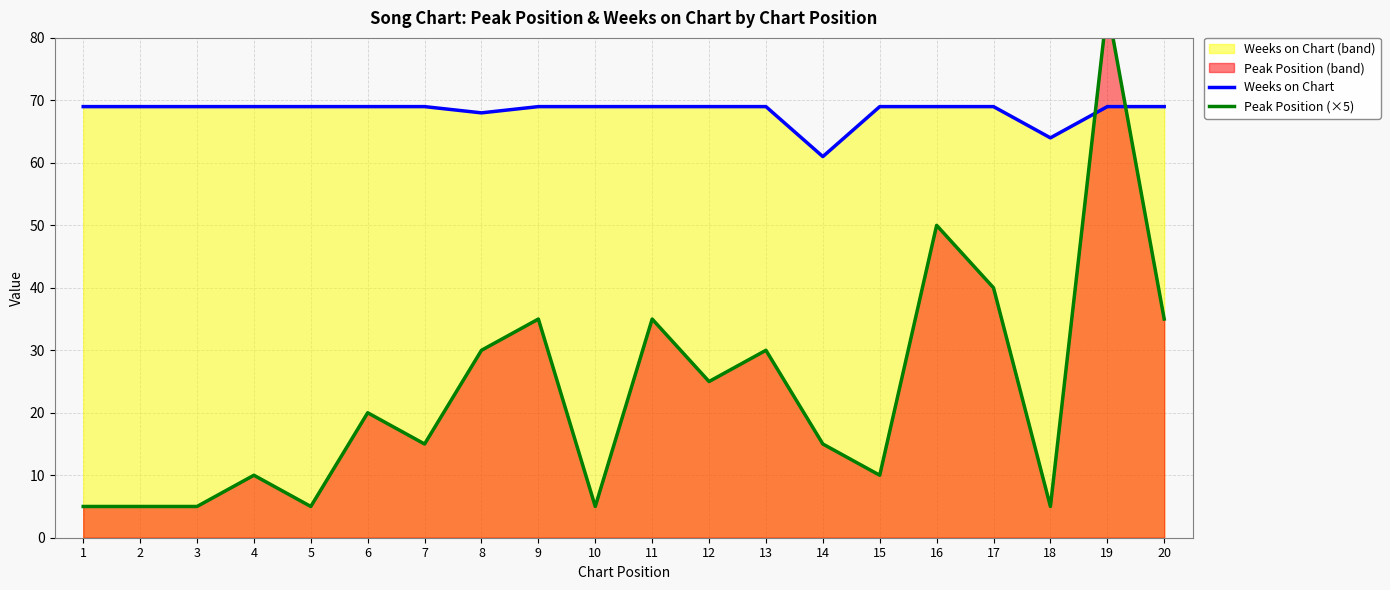

Where is Peak Position (×5) nearest to the value 45?

16